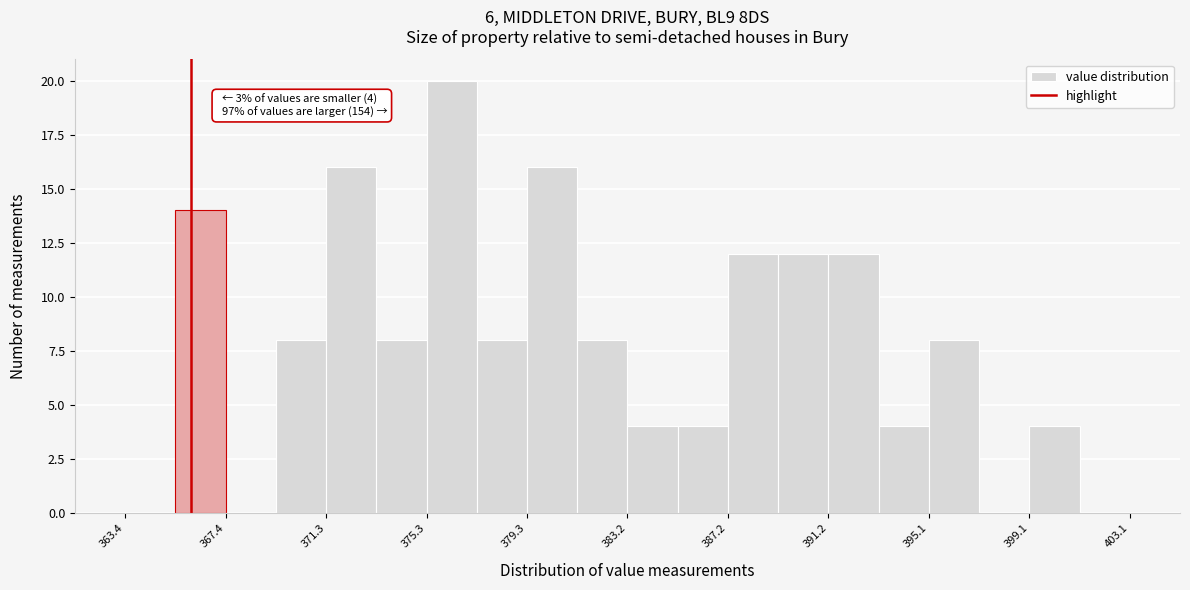

Around what value on the x-axis is the tallest bar? Give the approximate position of its centre, as read against the axis.

376.5